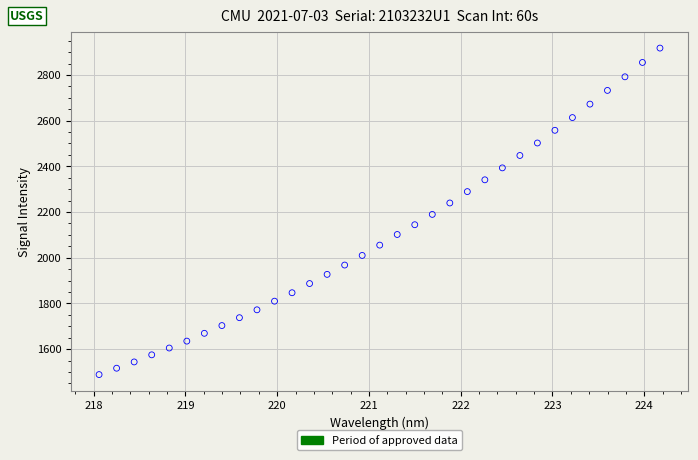

What is the range of Y values (max minus min)?

1429.0